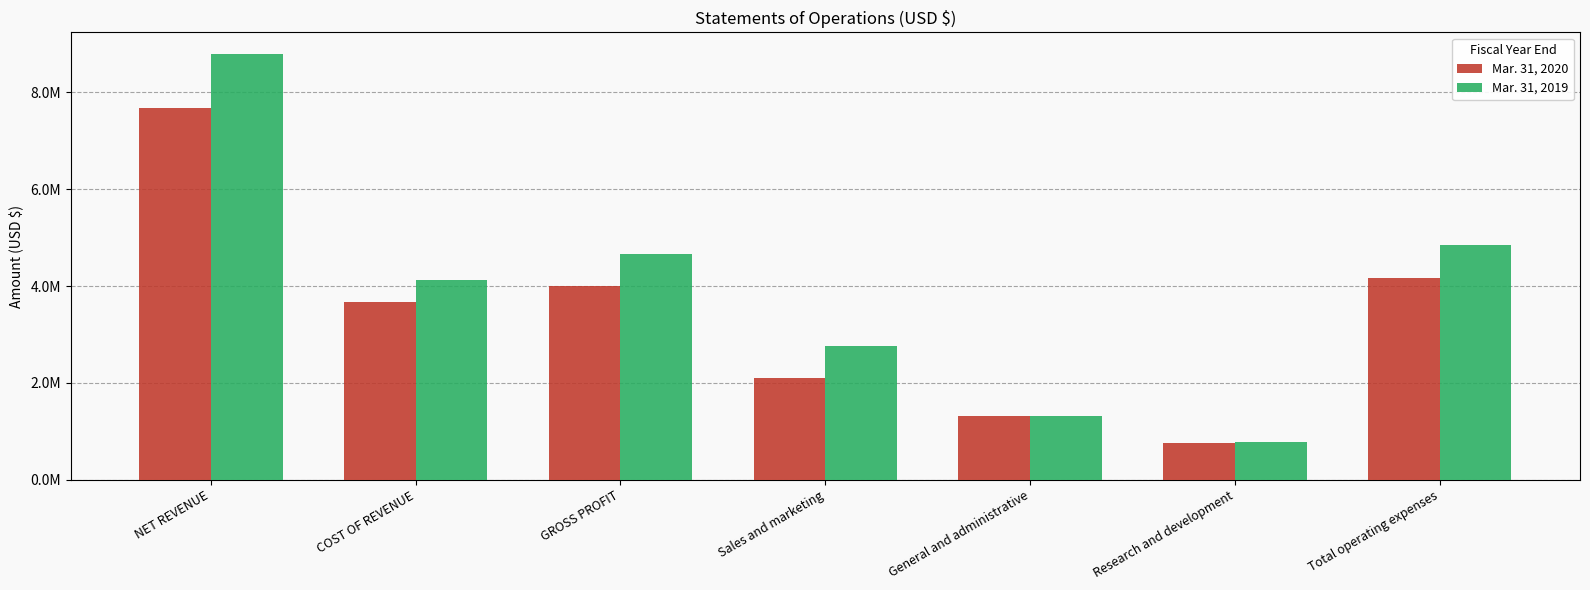

What is the spread (max minus min) of values at General and administrative?

2621